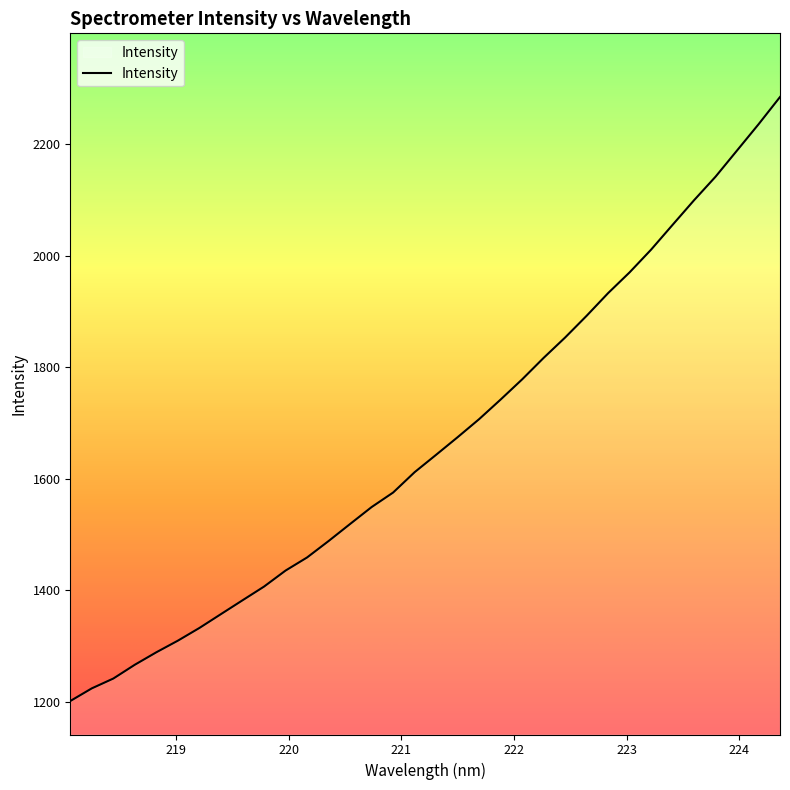

What is the difference between the maximum and minimum values?

1083.7